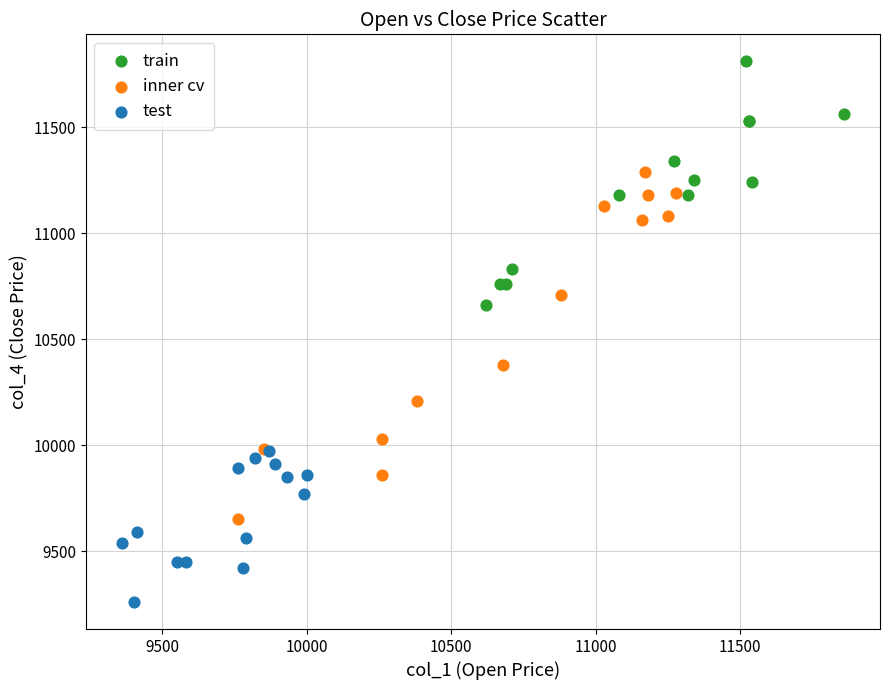

Which series reaches the minimum Y coordinate?

test